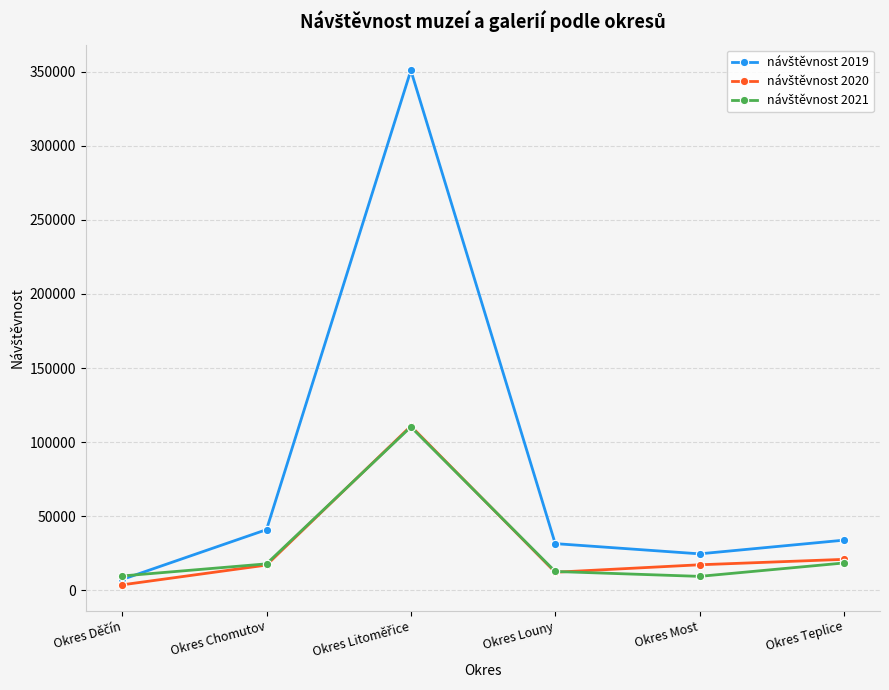

What is the maximum value shown in the chart?

350953